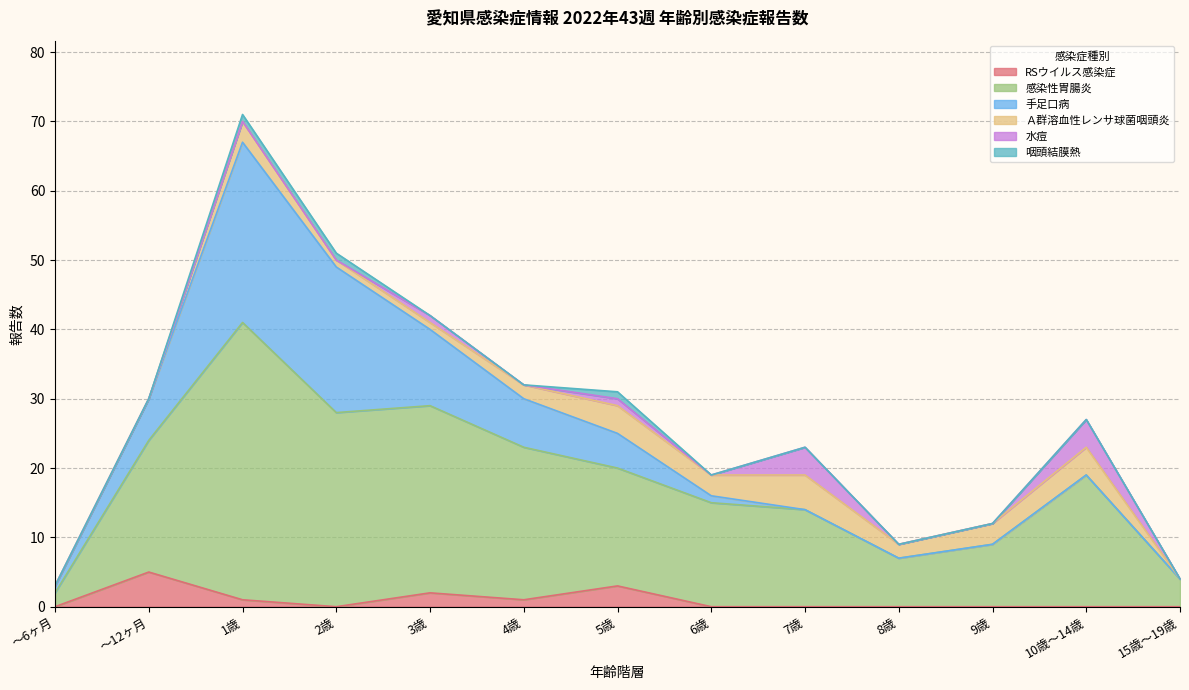

What position from the right is 10歳～14歳?

2